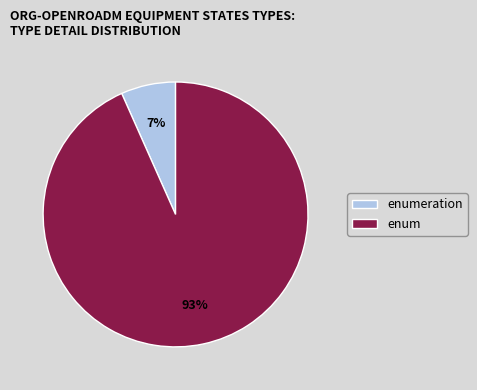

What is the largest slice in the pie chart?

enum